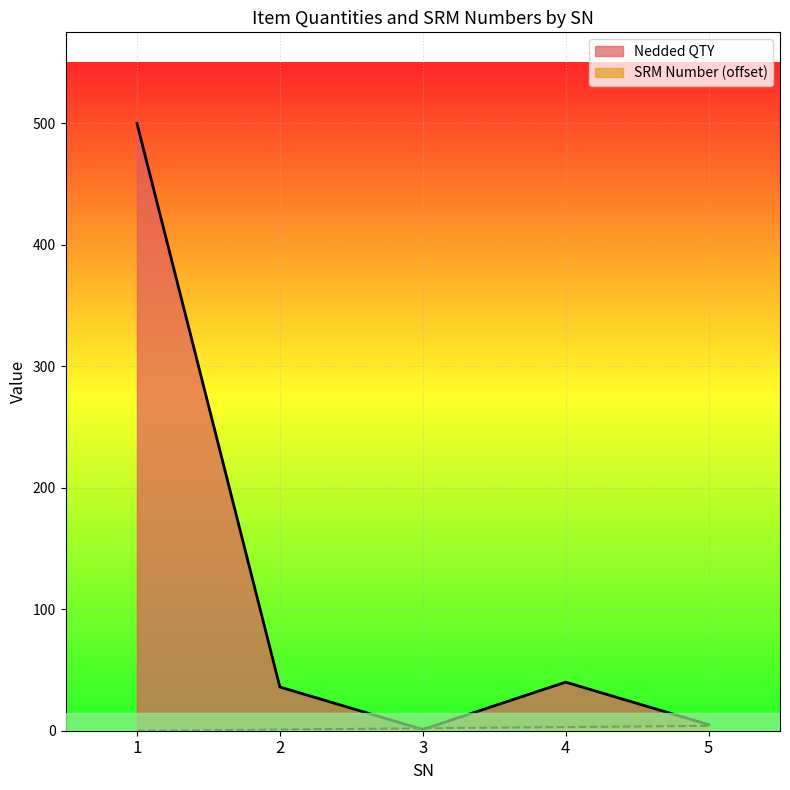

At which category is the sum across all series the highest?

1